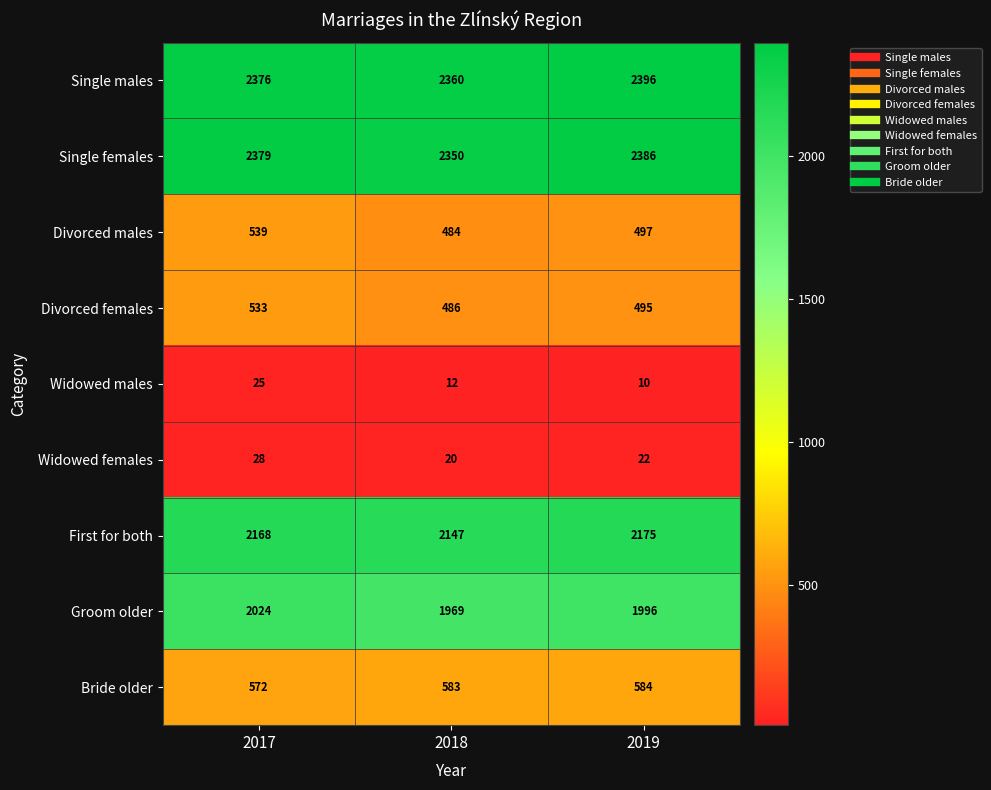

At which category does the chart reach its peak across all series?

2019